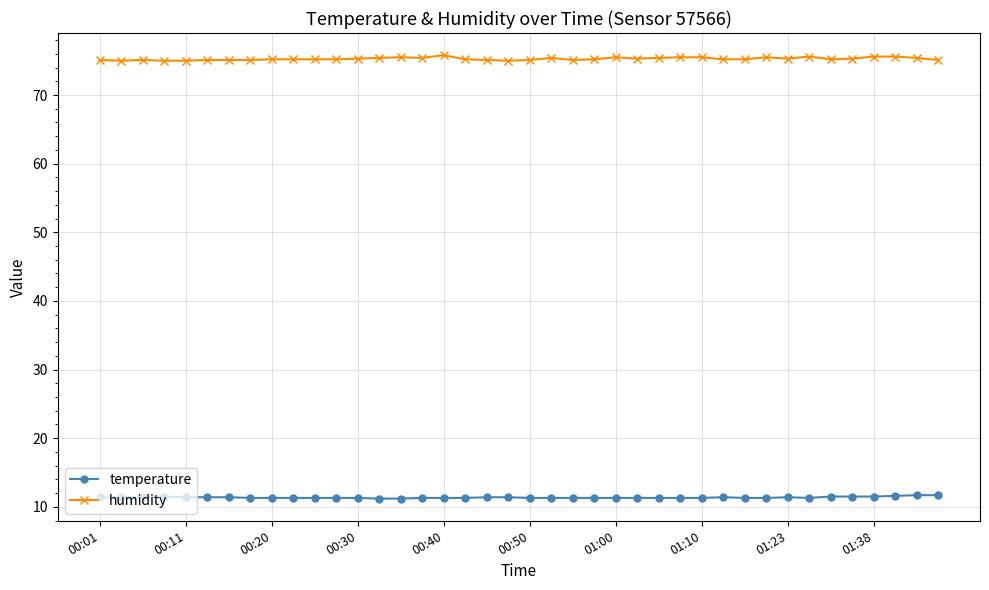

How many lines are shown in the chart?

2